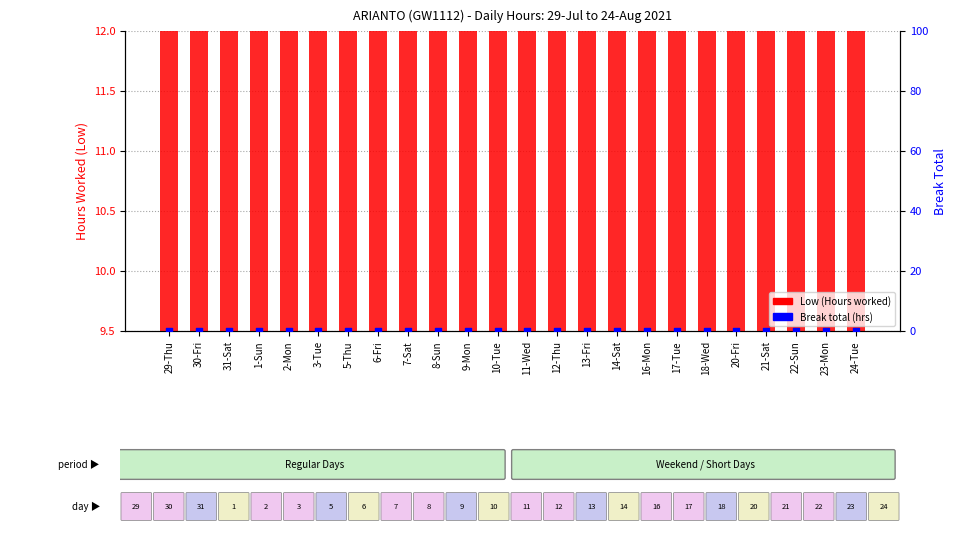

Is the value of Low (Hours) at 11-Wed greater than the value of Break Total at 21-Sat?

Yes